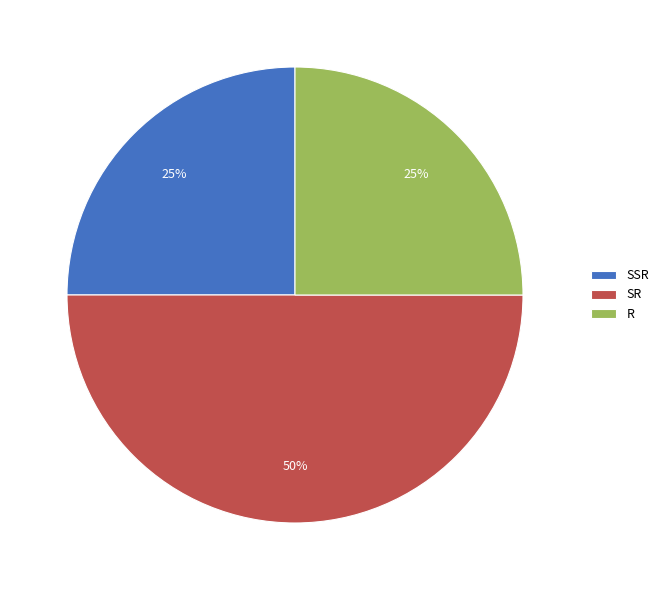

Combined, do SR and SSR account for over 50%?

Yes